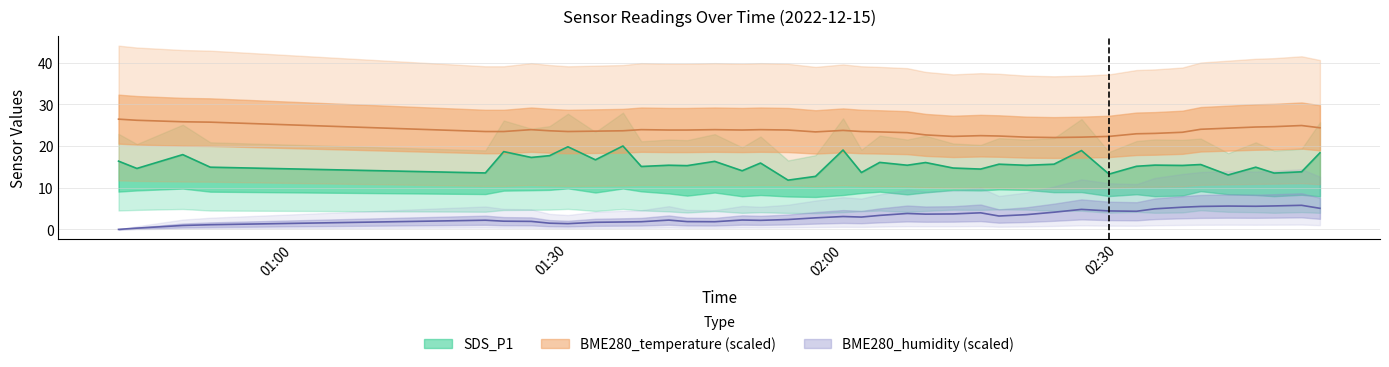

What is the label of the 11th point from the left?

2022/12/15 01:36